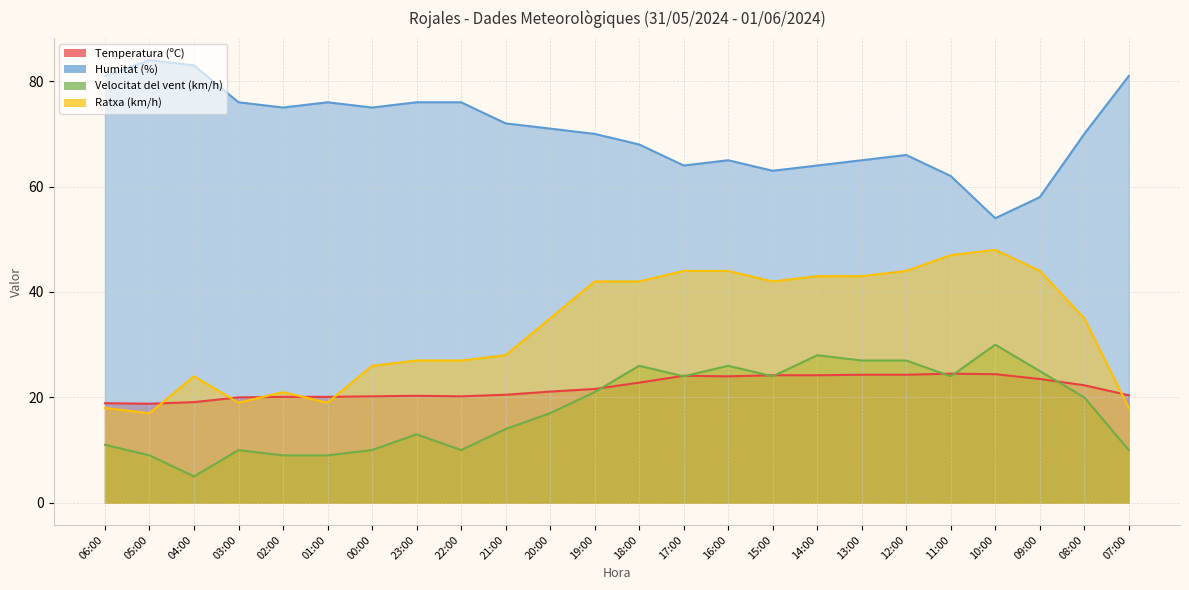

How many values in the Temperatura (ºC) series are below 21?

11